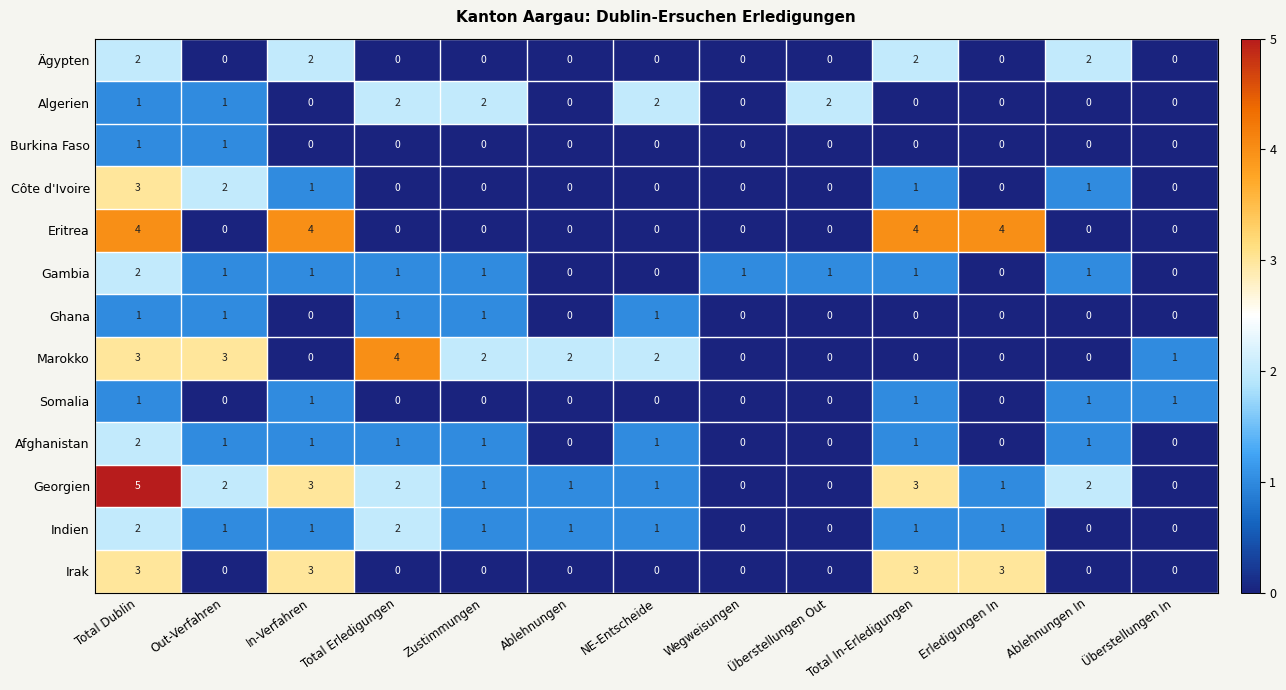

What is the difference between the second highest and minimum values in the Georgien series?

3